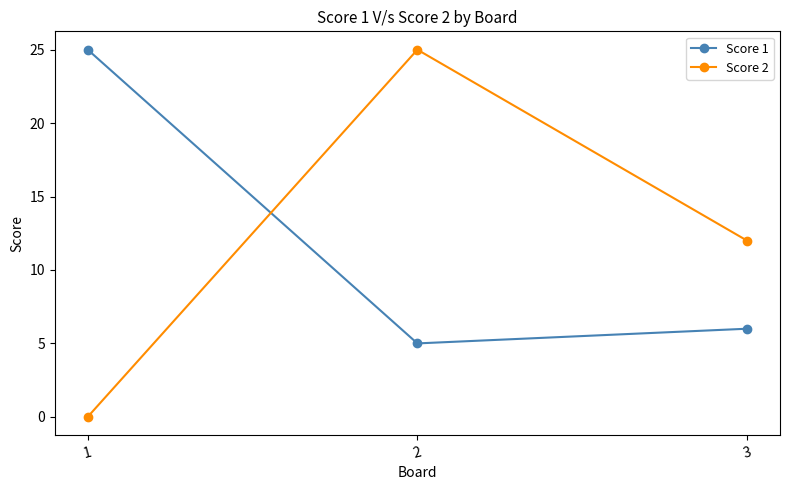

Which series has the widest spread of values?

Score 2